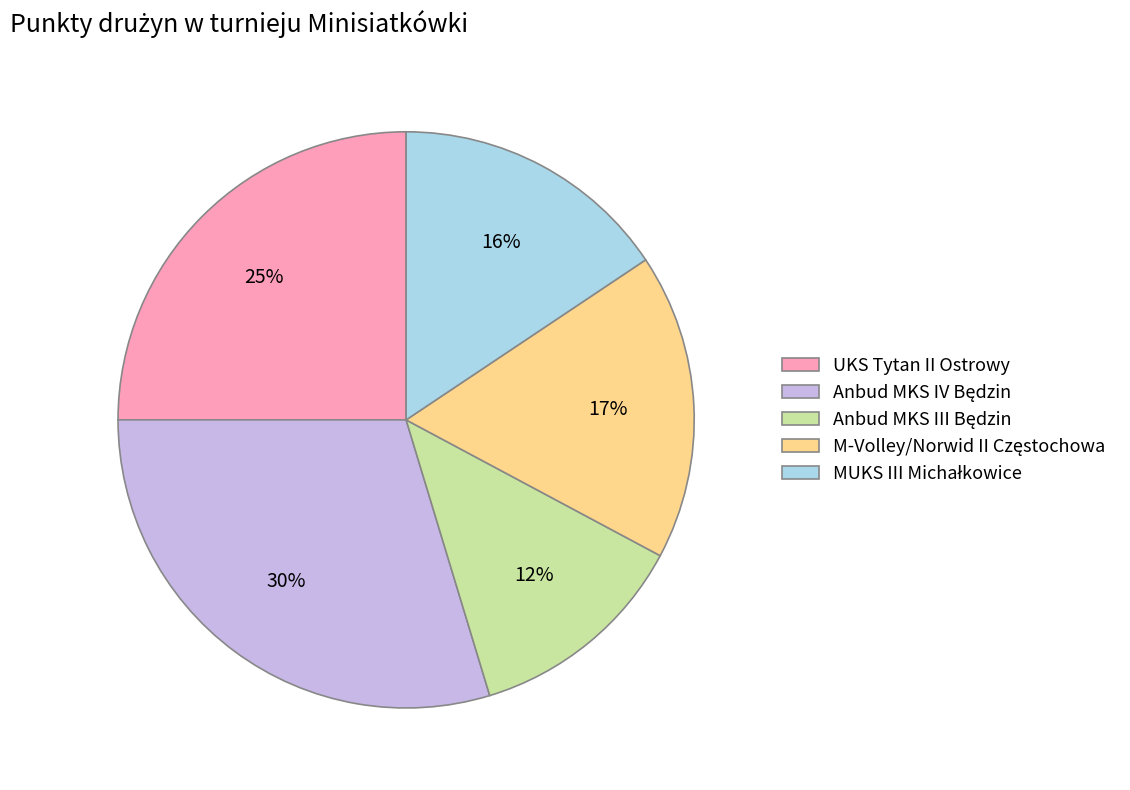

True or false: UKS Tytan II Ostrowy accounts for 25% of the total.

True